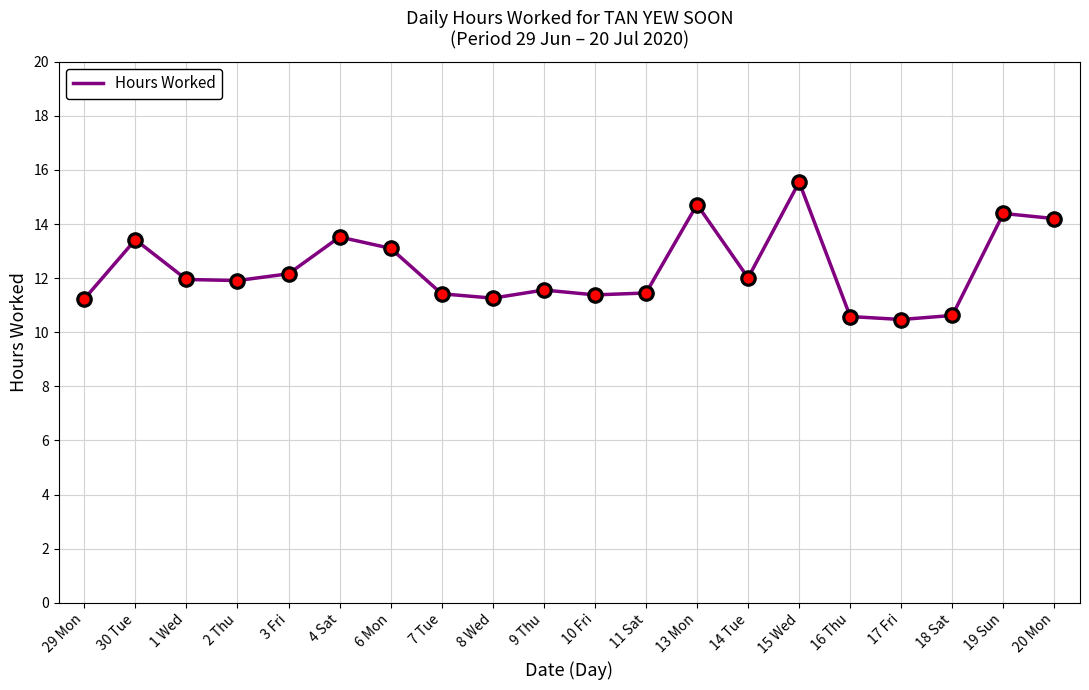

Between 11 Sat and 6 Mon, which is larger?

6 Mon